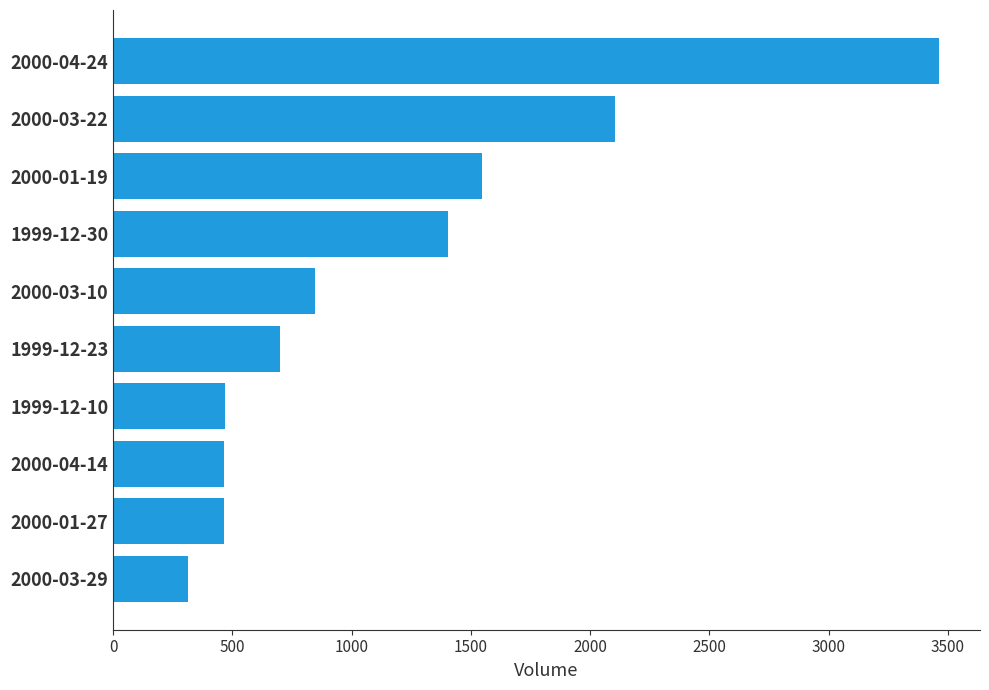

Where is the data nearest to the value 1887?

2000-03-22